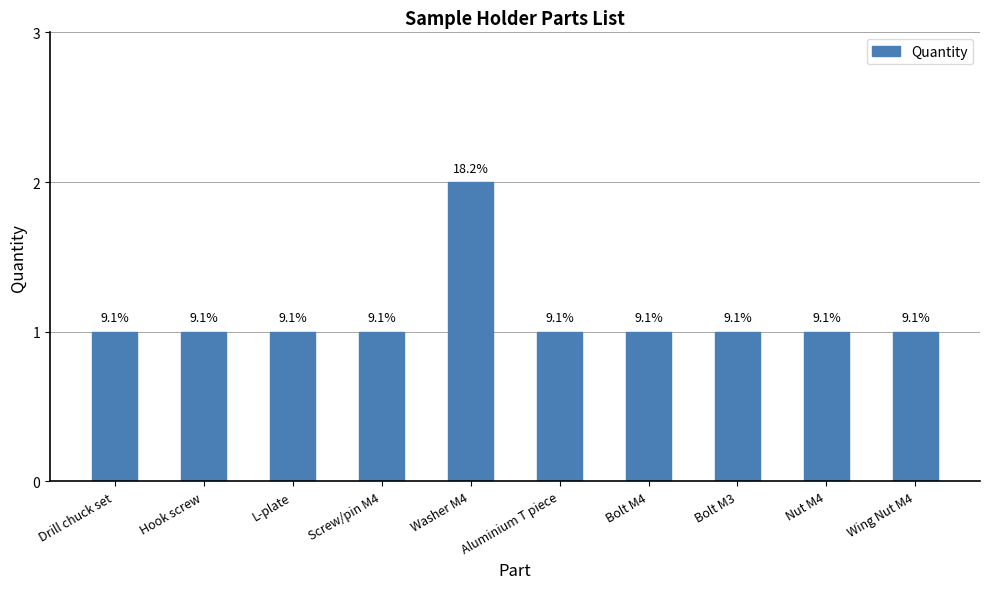

What is the label of the 3rd bar from the right?

Bolt M3